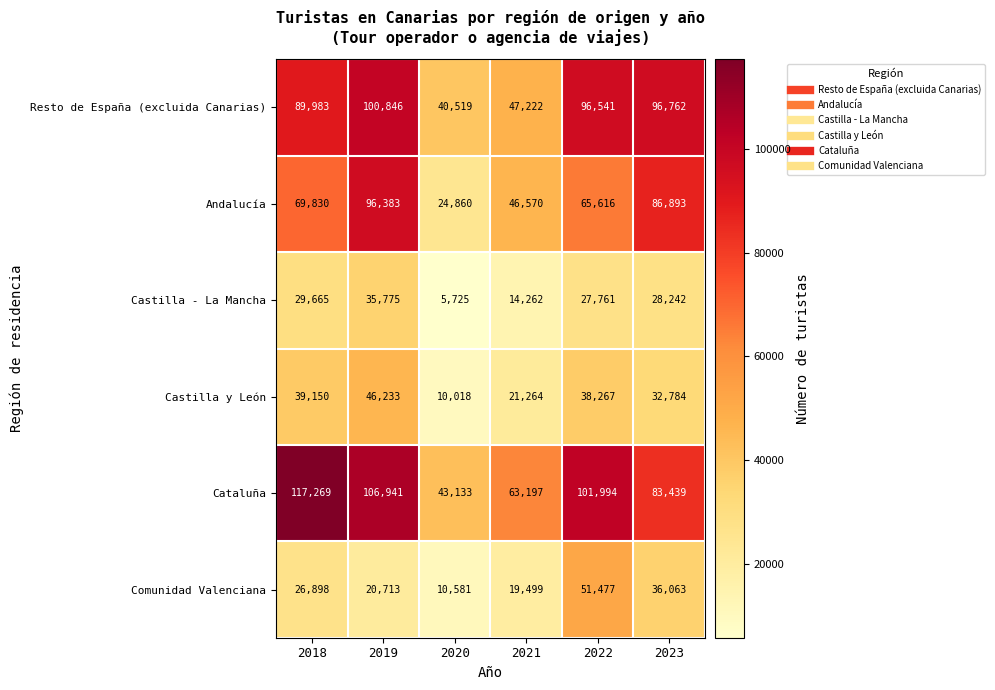

Which label corresponds to the smallest value in the chart?

2020